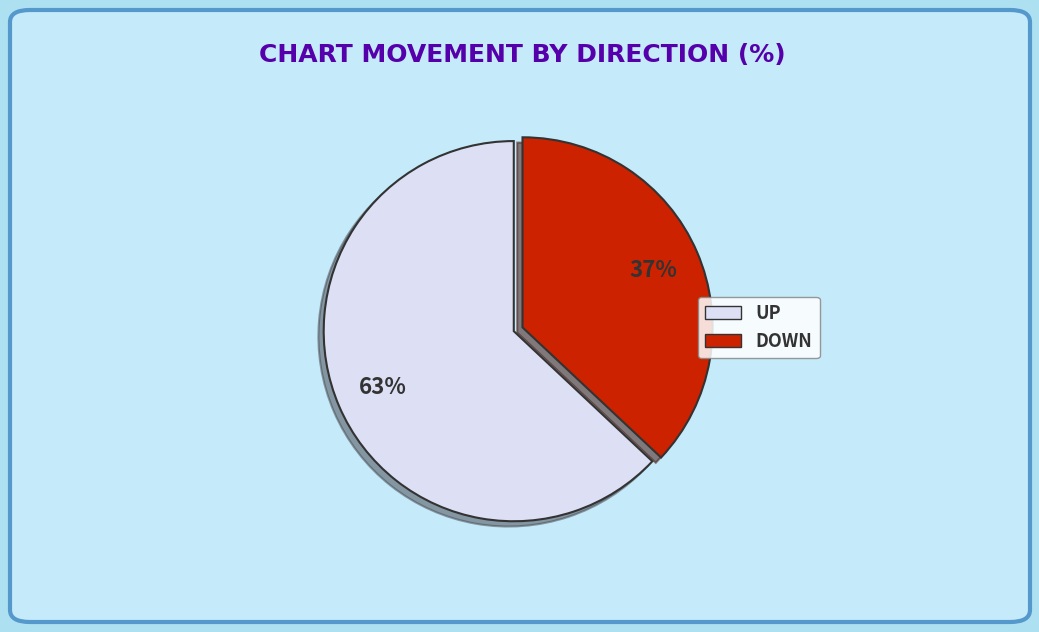

Is there any slice that represents more than half of the pie?

Yes